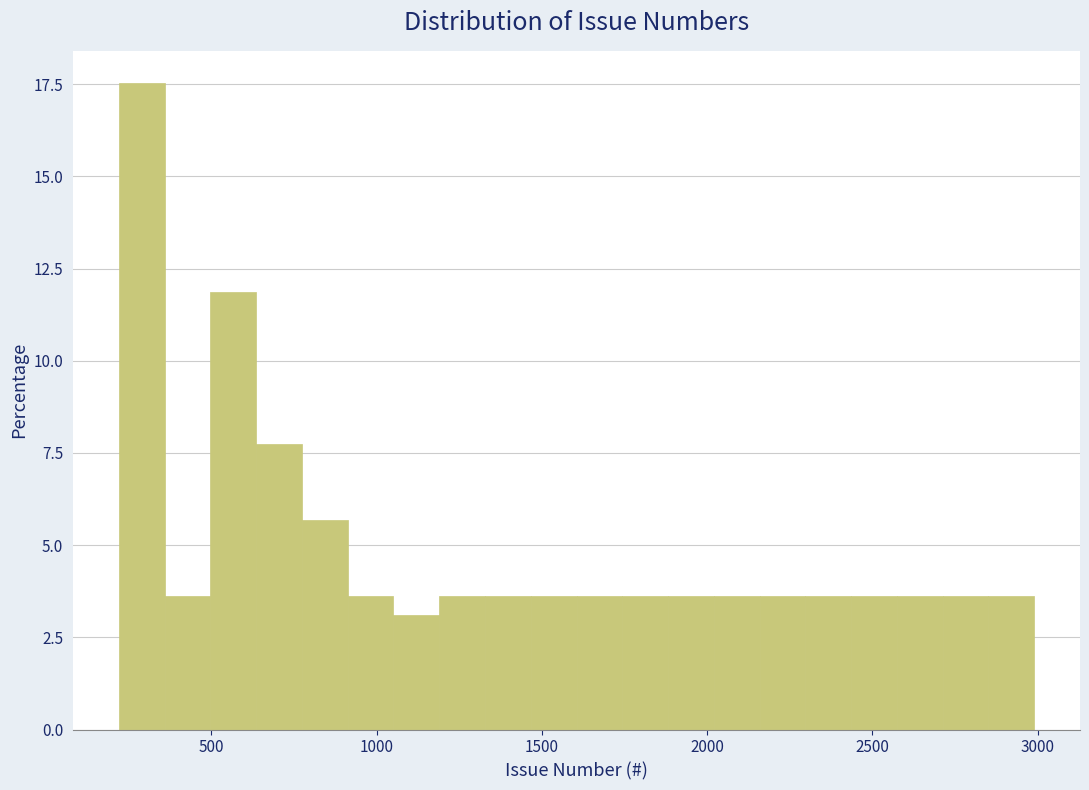

Read against the x-axis, roughly where is the centre of the tallest bar?

300